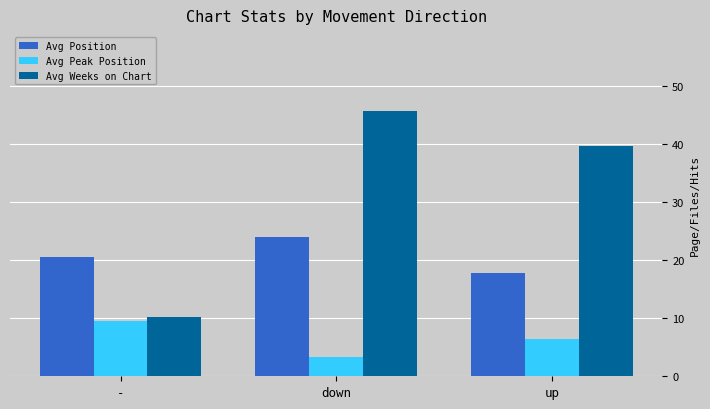

Reading right to left, transcribe all the data shown in this chart.

Avg Position: up=17.9	down=24.0	-=20.6
Avg Peak Position: up=6.4	down=3.3	-=9.6
Avg Weeks on Chart: up=39.7	down=45.7	-=10.2